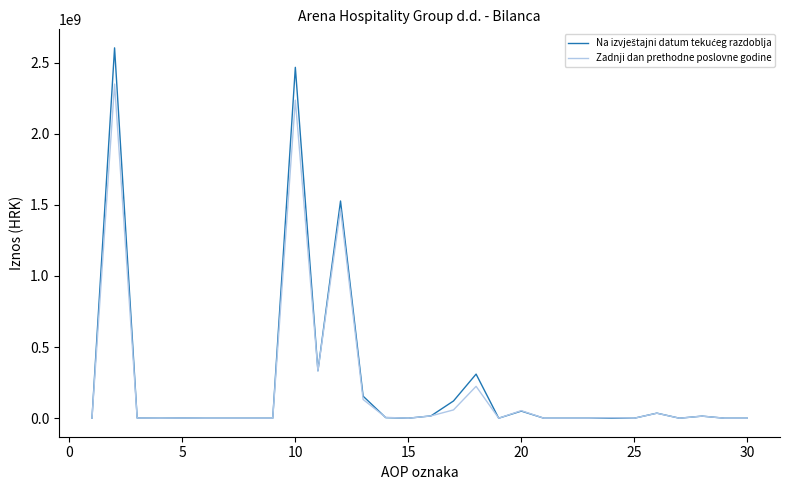

What is the maximum value shown in the chart?

2604136696